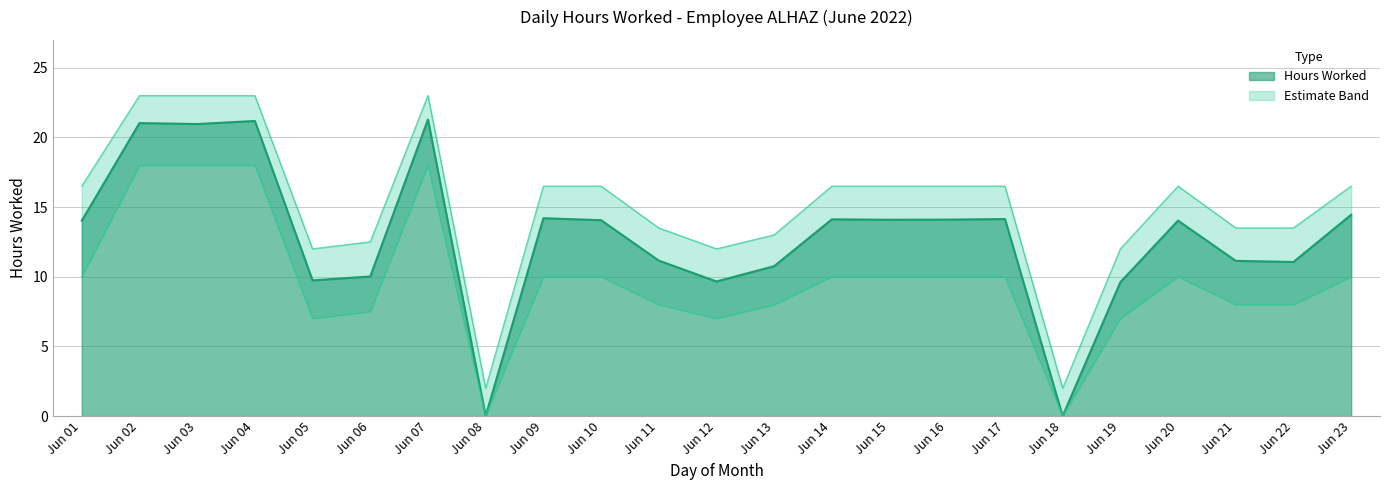

Reading left to right, list all the values displayed in this chart.

Hours Worked: 14.0	21.0	21.0	21.2	9.7	10.0	21.3	0.0	14.2	14.1	11.2	9.7	10.8	14.1	14.1	14.1	14.1	0.0	9.6	14.0	11.1	11.1	14.4
Upper Band: 16.5	23.0	23.0	23.0	12.0	12.5	23.0	2.0	16.5	16.5	13.5	12.0	13.0	16.5	16.5	16.5	16.5	2.0	12.0	16.5	13.5	13.5	16.5
Lower Band: 10.0	18.0	18.0	18.0	7.0	7.5	18.0	0.0	10.0	10.0	8.0	7.0	8.0	10.0	10.0	10.0	10.0	0.0	7.0	10.0	8.0	8.0	10.0